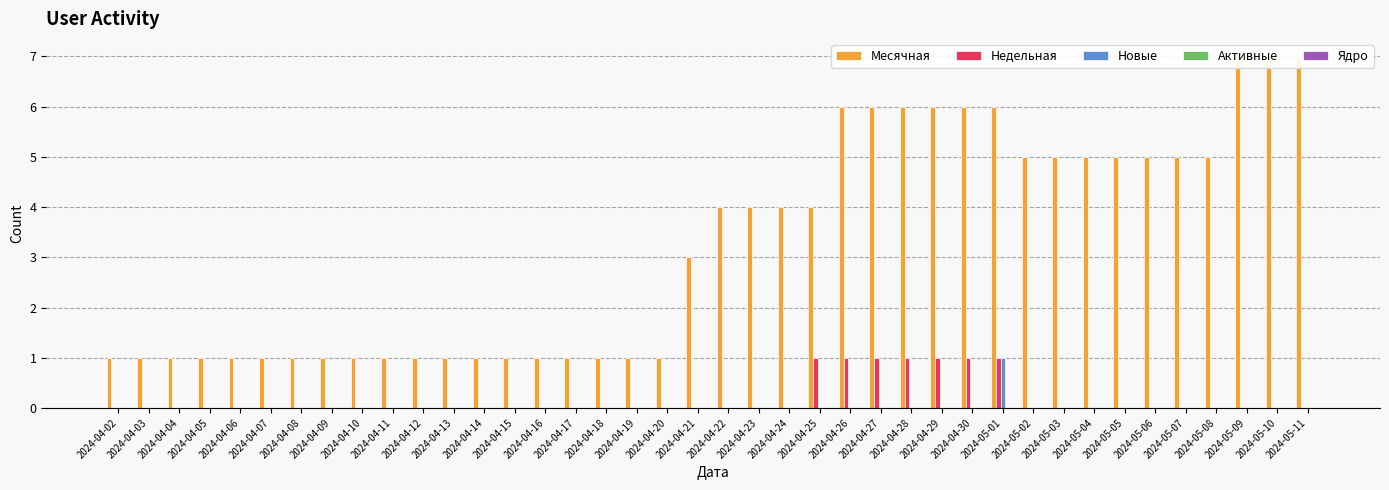

At which category does the chart reach its minimum across all series?

2024-04-02